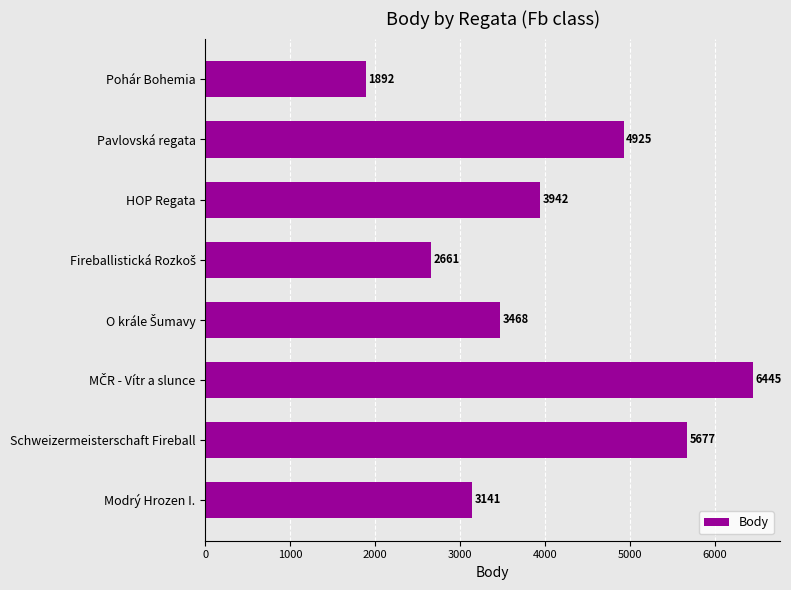

What position from the bottom is HOP Regata?

6